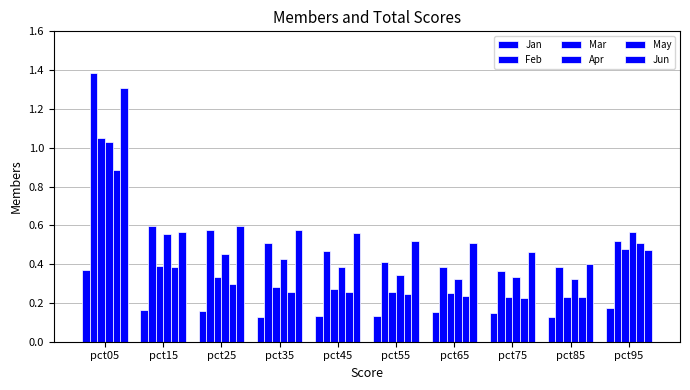

Which category has the lowest value in the Feb series?

pct75